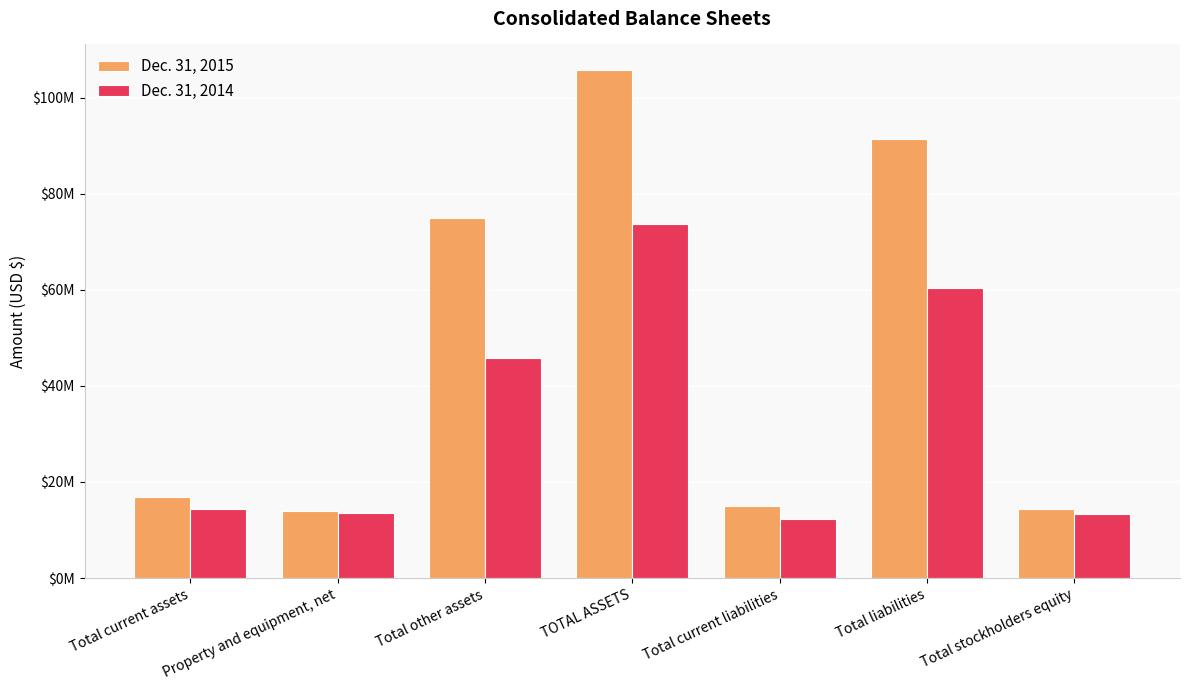

Which series changed the most between Total other assets and Total current liabilities?

Dec. 31, 2015